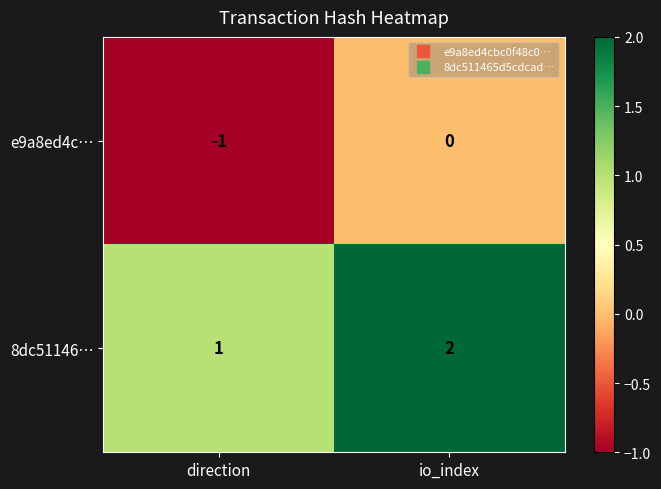

Rank the series by their average value, from lowest to highest.

e9a8ed4c…, 8dc51146…